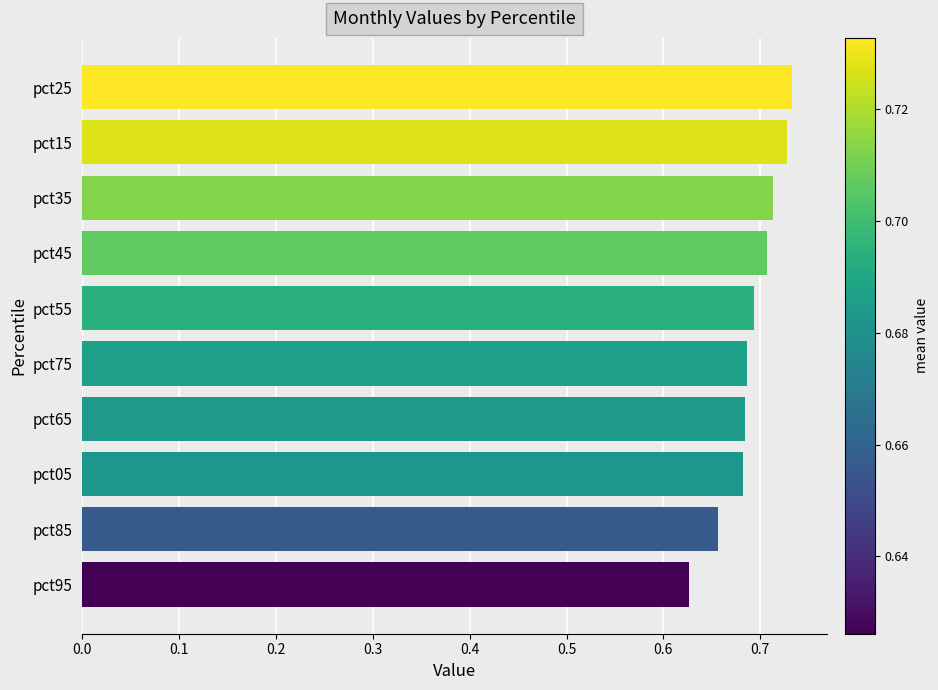

Which category has the lowest value across all series?

pct95